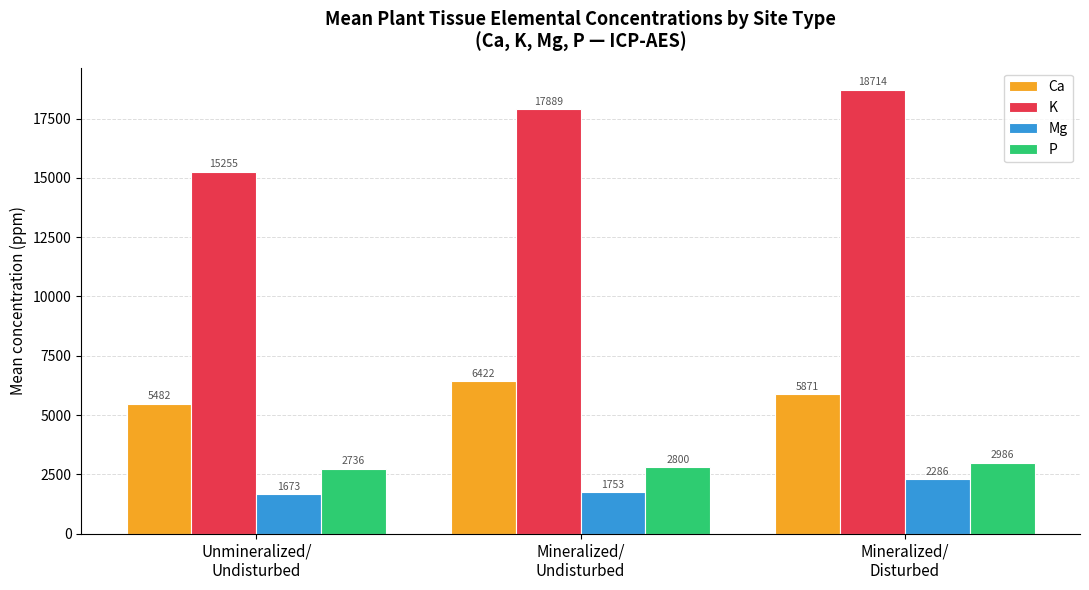

At which category does the chart reach its peak across all series?

Mineralized/
Disturbed